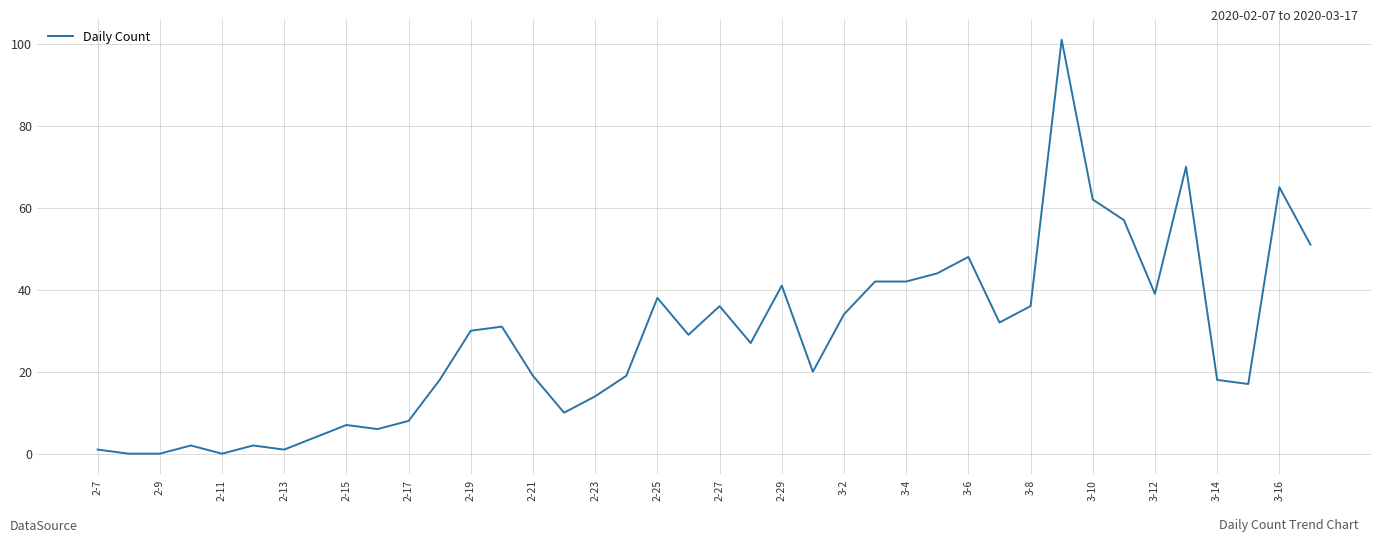

Does the chart have visible grid lines?

Yes